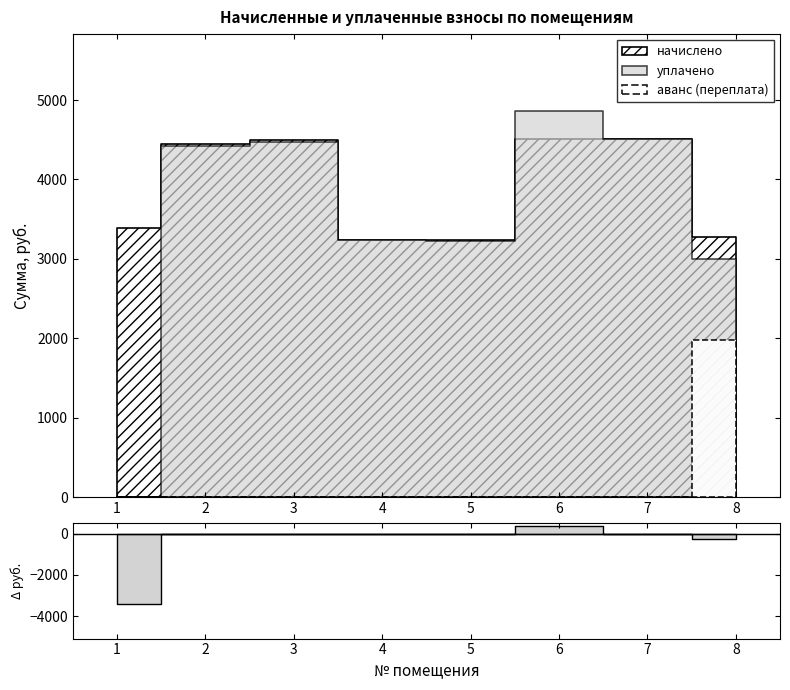

Does the chart have visible grid lines?

No